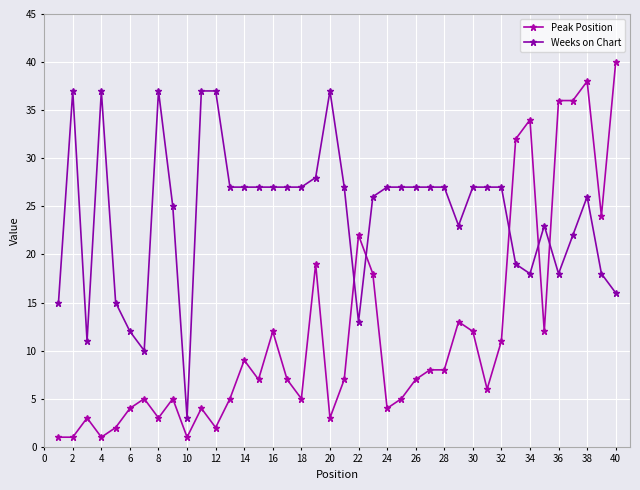

True or false: Peak Position and Weeks on Chart cross at least once.

True